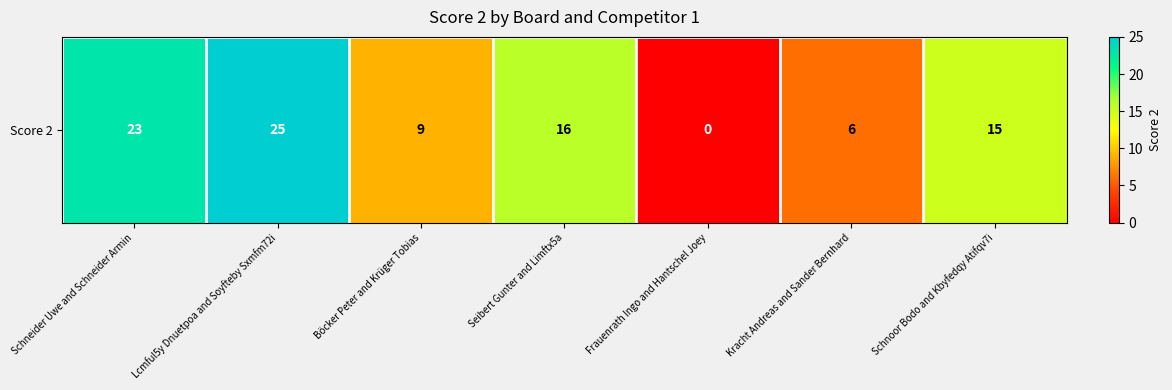

Reading right to left, transcribe all the data shown in this chart.

Schnoor Bodo and Kbyfedqy Atifqv7i=15	Kracht Andreas and Sander Bernhard=6	Frauenrath Ingo and Hantschel Joey=0	Seibert Gunter and Limftx5a=16	Böcker Peter and Krüger Tobias=9	Lcmful5y Dnuetpoa and Soyfteby Sxmfm72i=25	Schneider Uwe and Schneider Armin=23